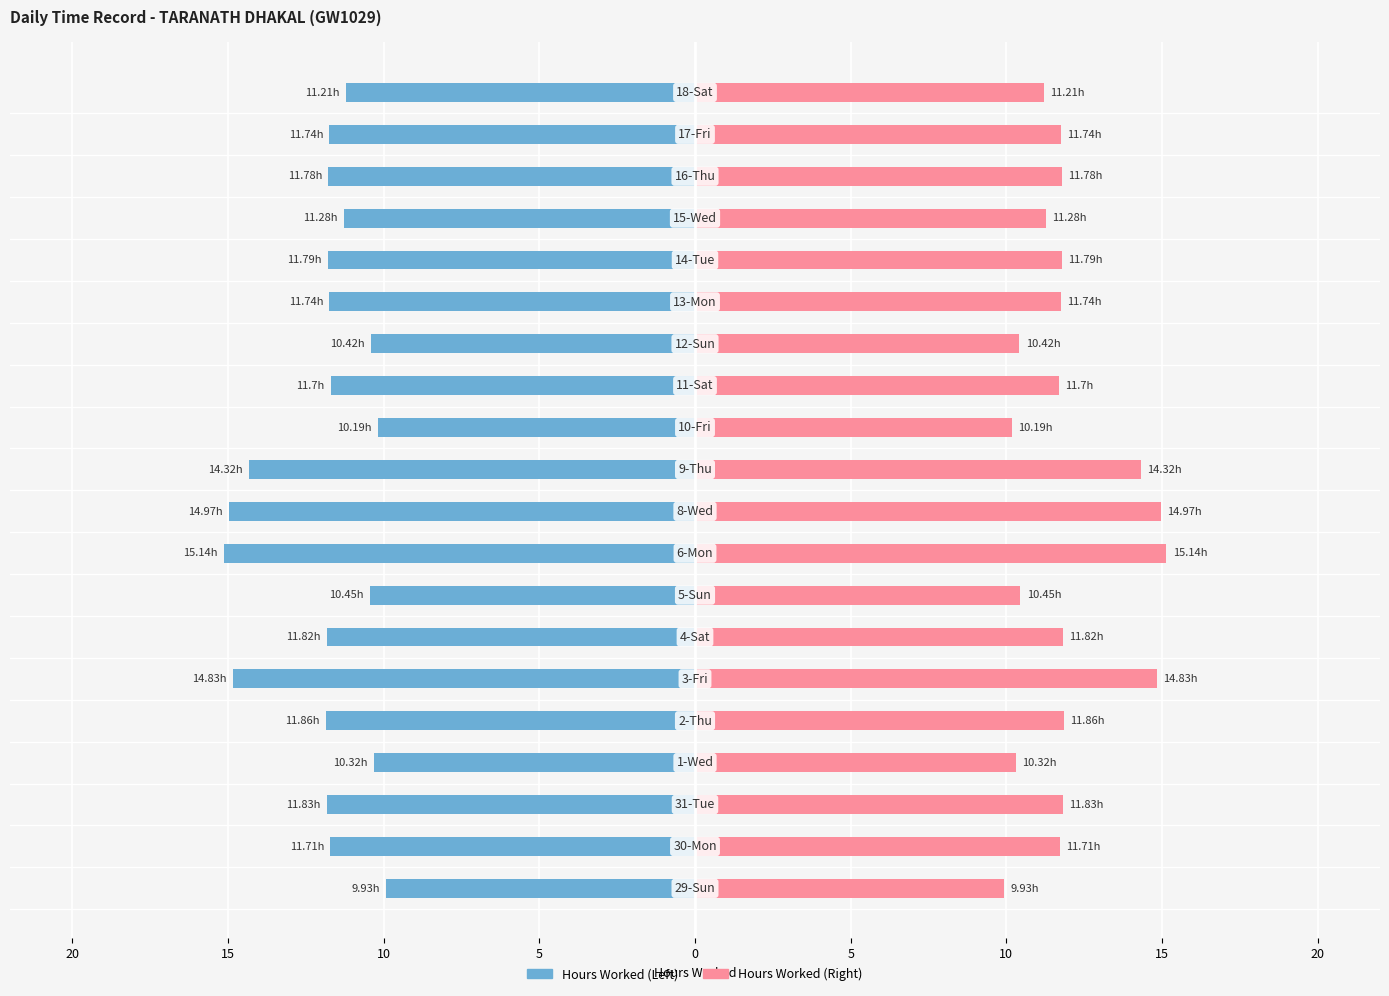

What is the difference between the maximum and minimum values in the End of Period series?

5.2